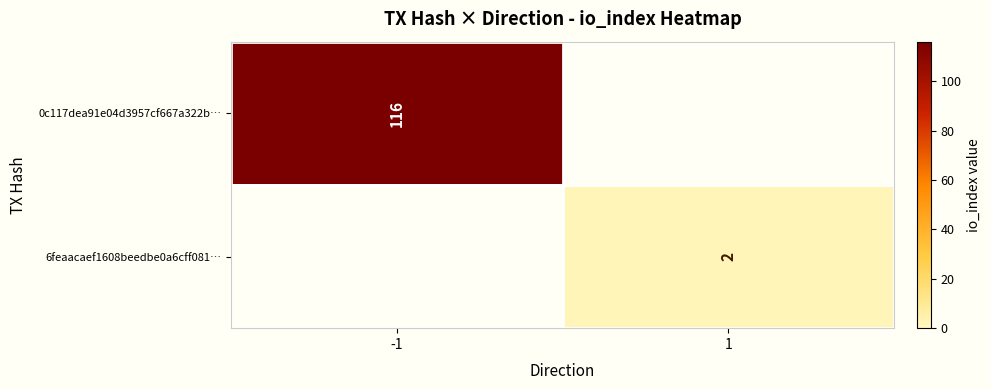

What is the maximum value shown in the chart?

116.0